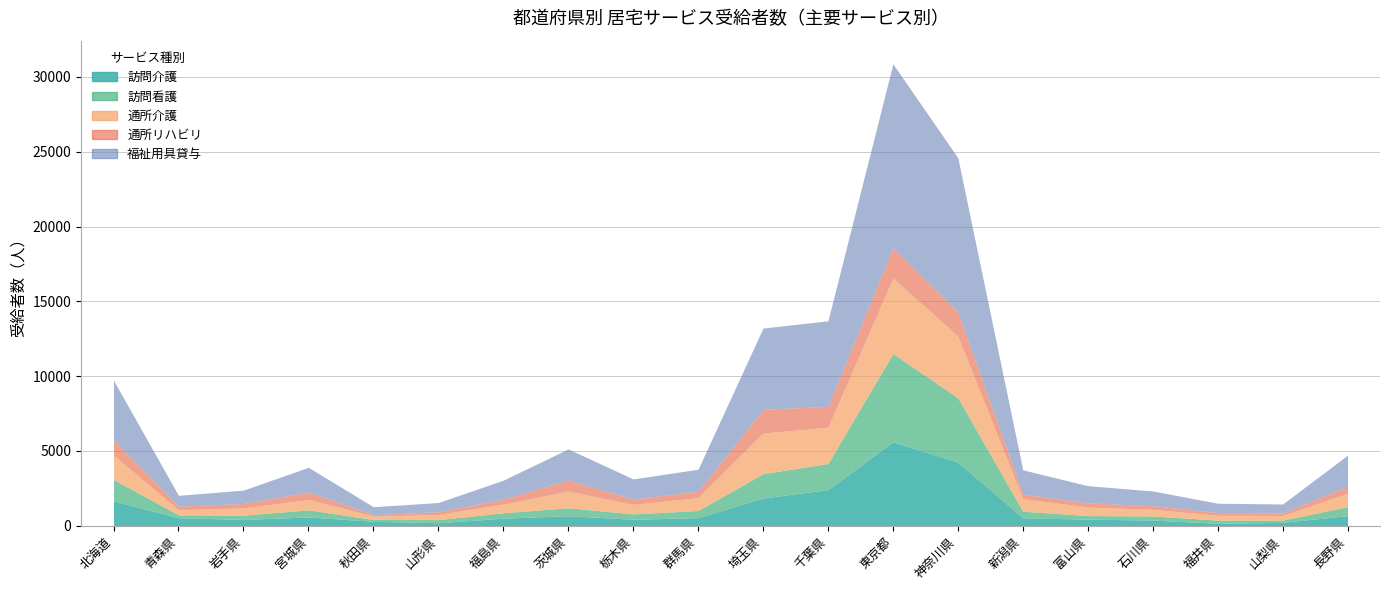

In 福祉用具貸与, how many points are lower than both neighbors (excluding endpoints)?

4